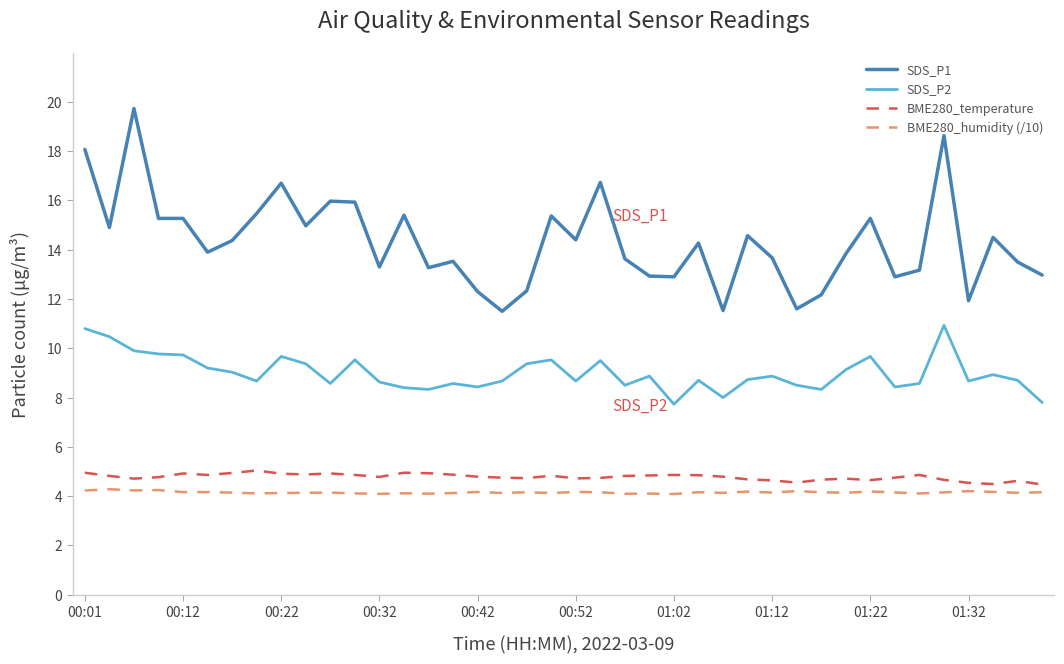

Which series has the largest total across all categories?

SDS_P1